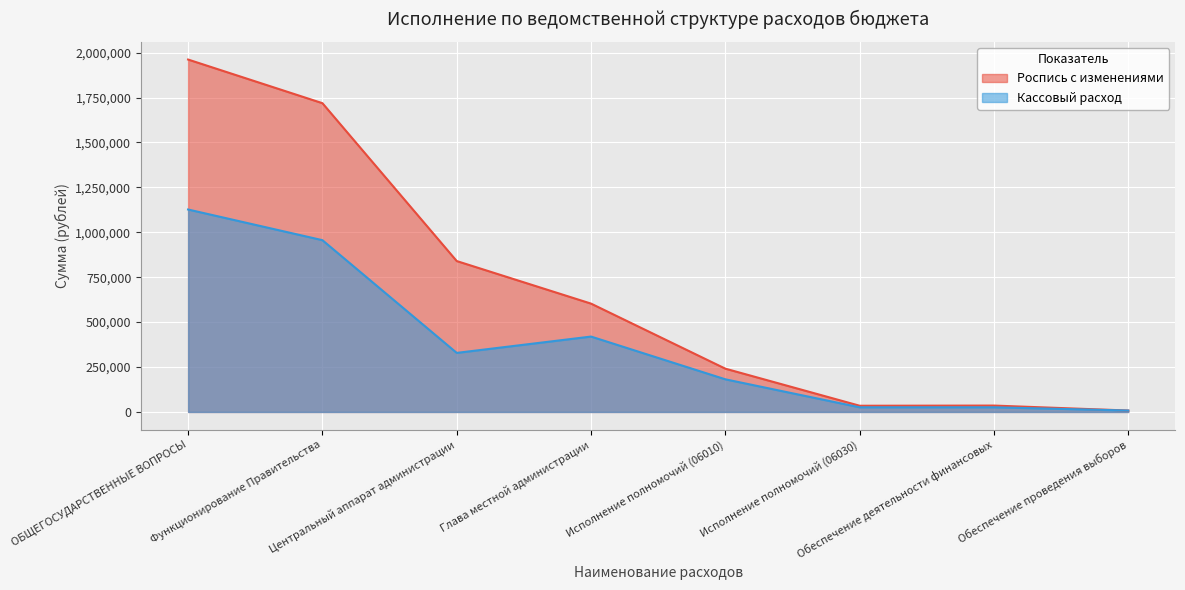

What is the approximate value of Кассовый расход at Обеспечение деятельности финансовых?

25939.0